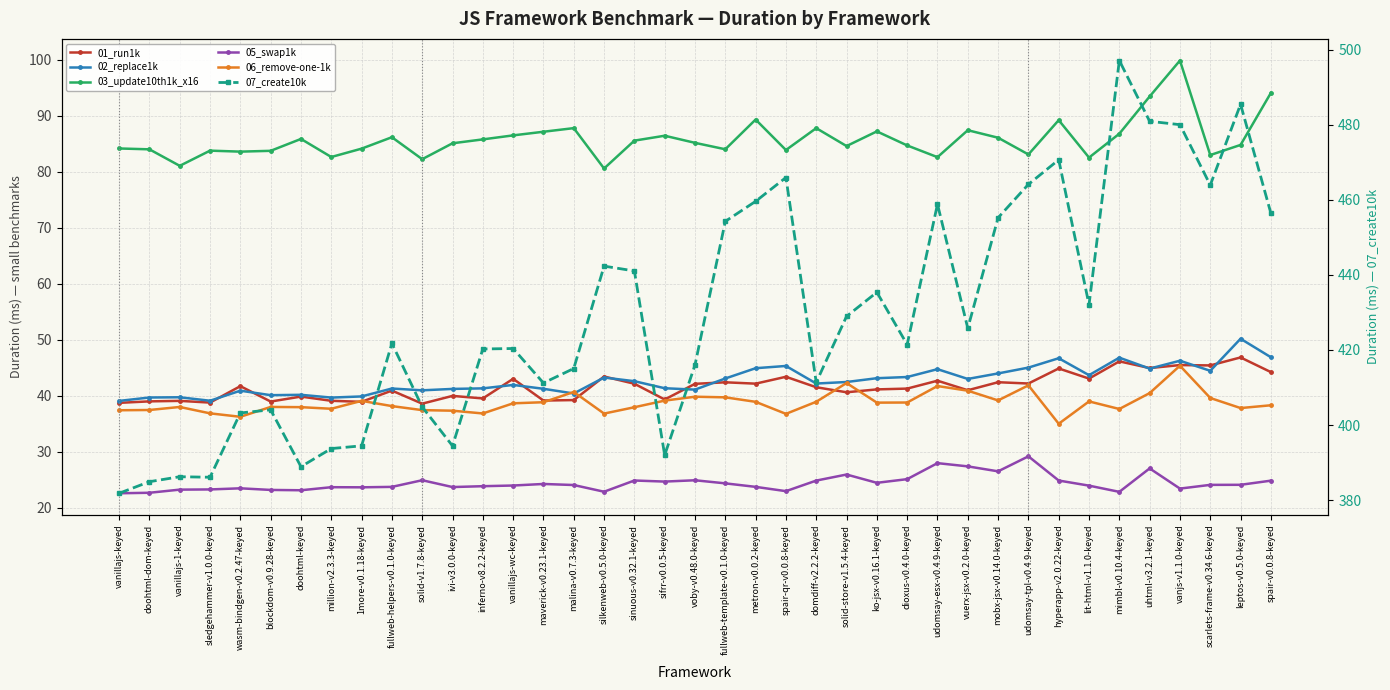

How many interior local valleys does the 01_run1k series have?

14